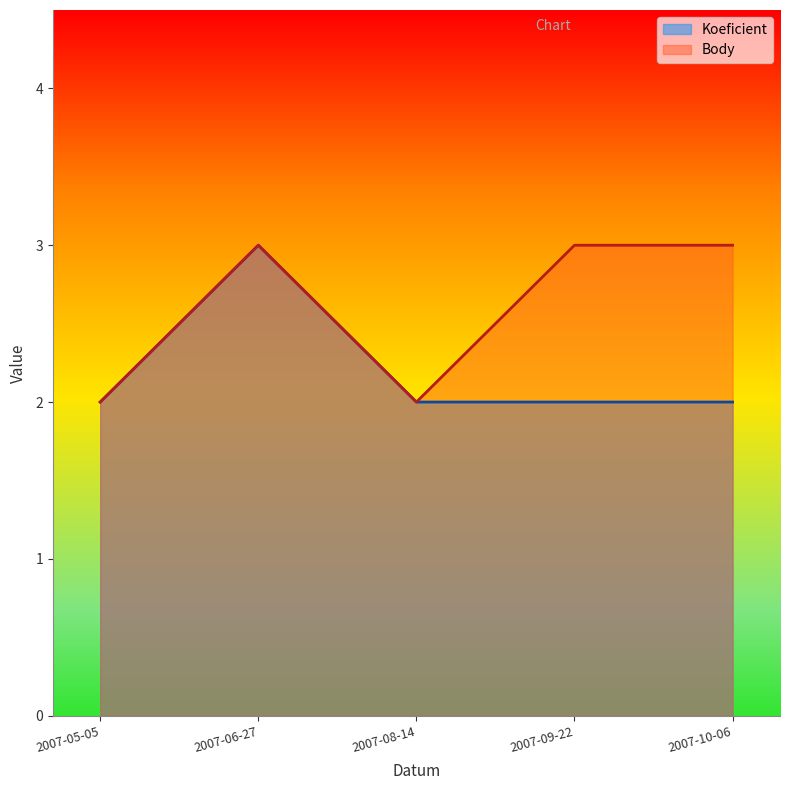

Is it true that Body equals 3 at 2007-06-27?

True